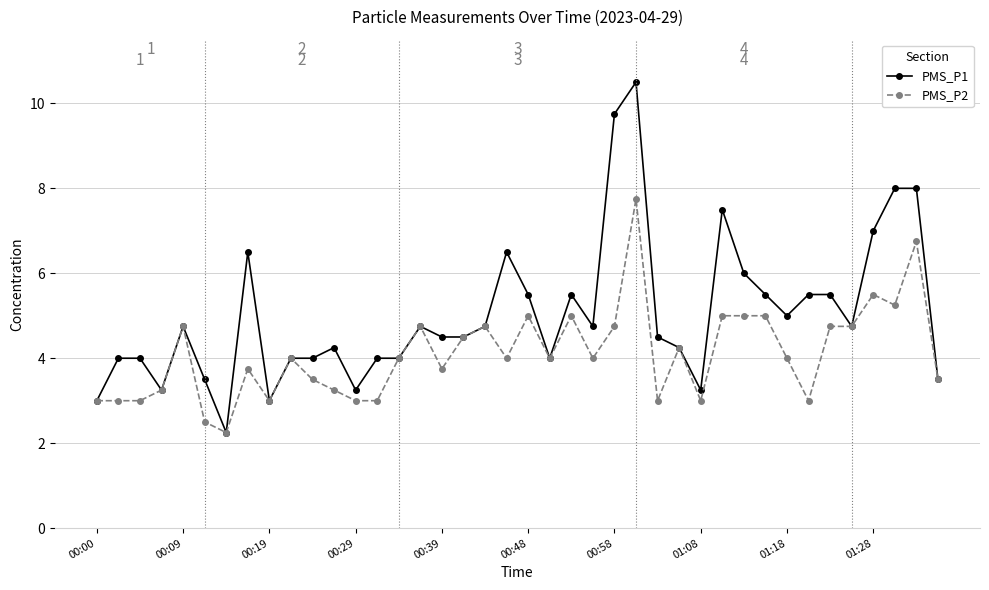

List the series in order of their overall mean, highest first.

PMS_P1, PMS_P2